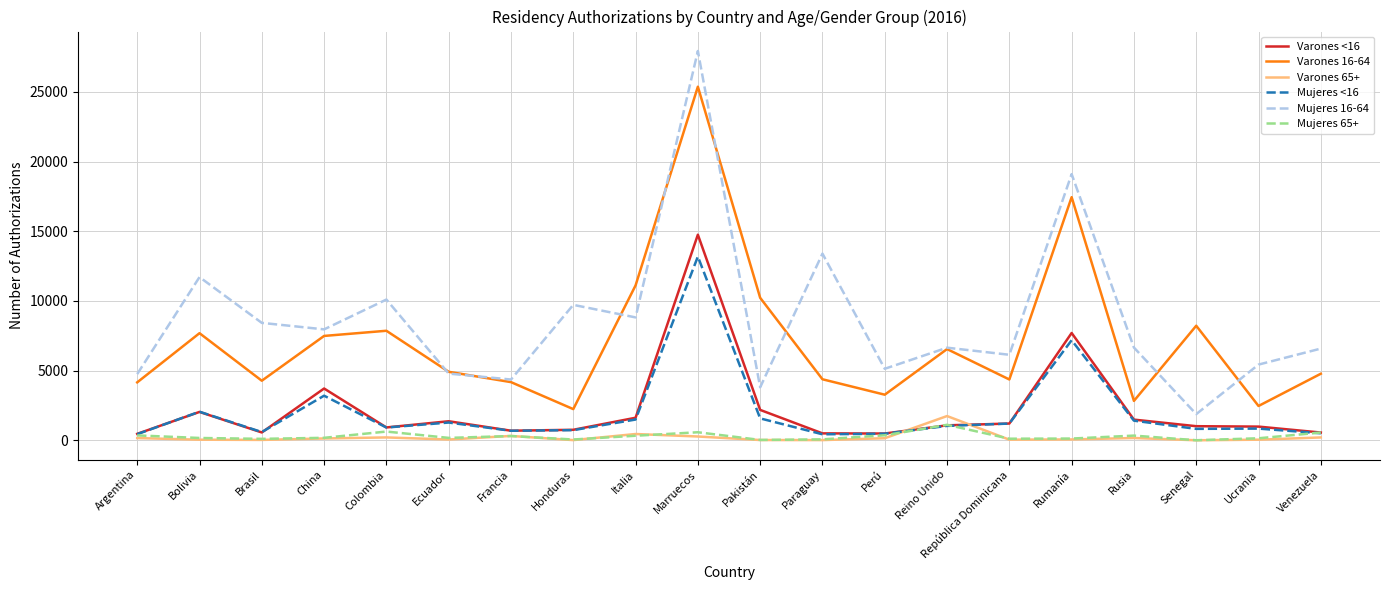

What are all the series names shown in the legend?

Varones <16, Varones 16-64, Varones 65+, Mujeres <16, Mujeres 16-64, Mujeres 65+